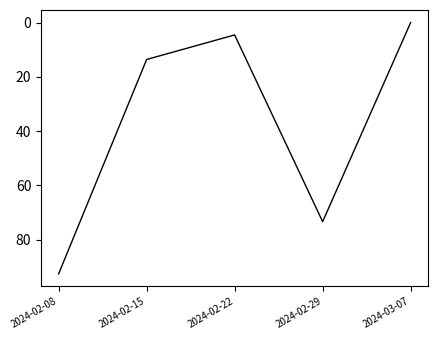

What is the difference between the values at 2024-03-07 and 2024-02-15?

13.6